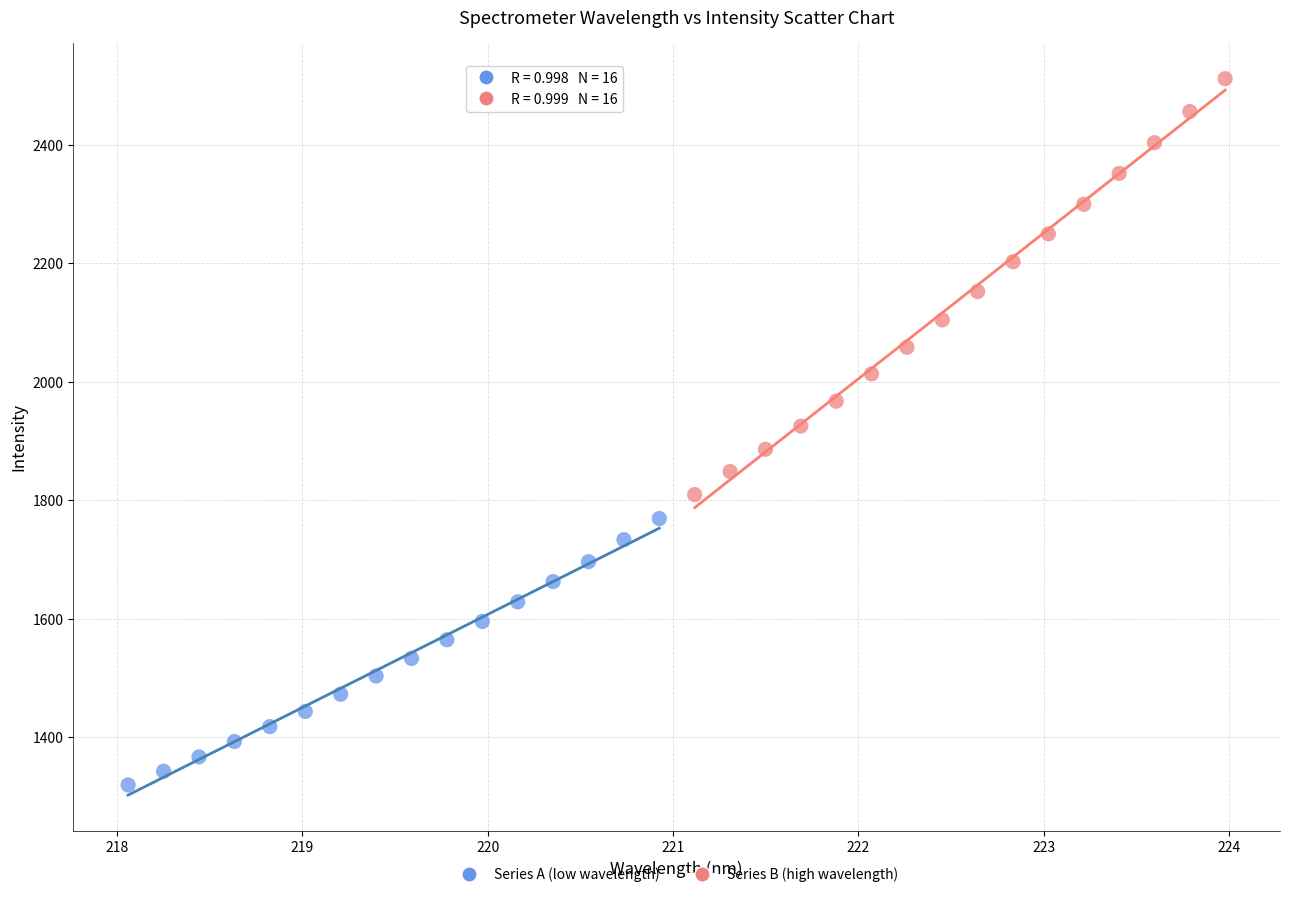

What are all the series names shown in the legend?

Series A (low wavelength), Series B (high wavelength)